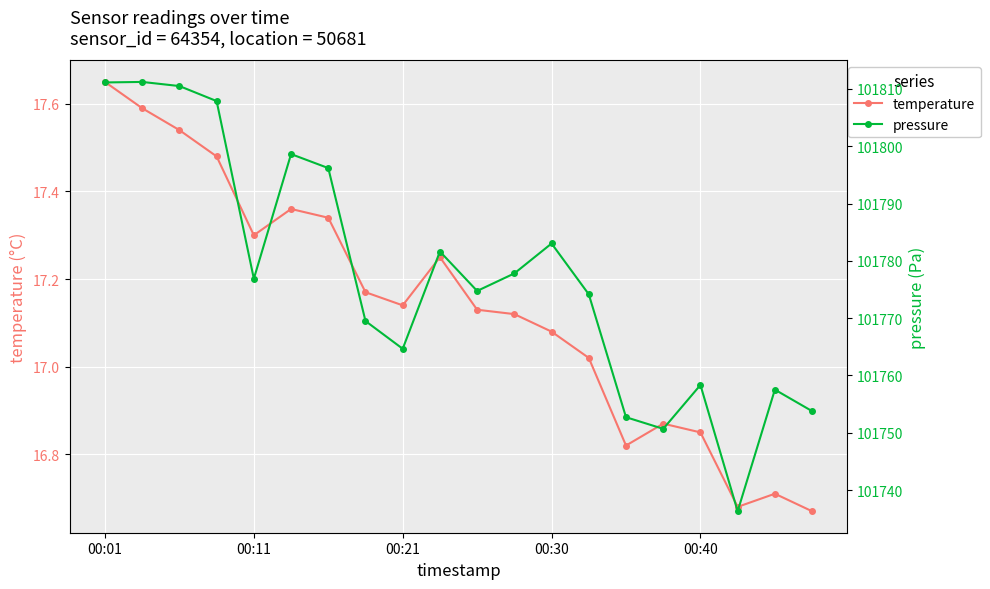

At which label does temperature first exceed 17?

00:01